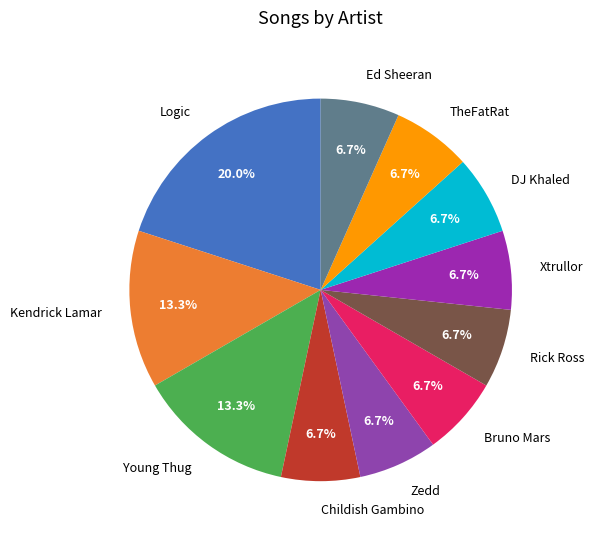

To the nearest percent, what is the average slice percentage?

9%